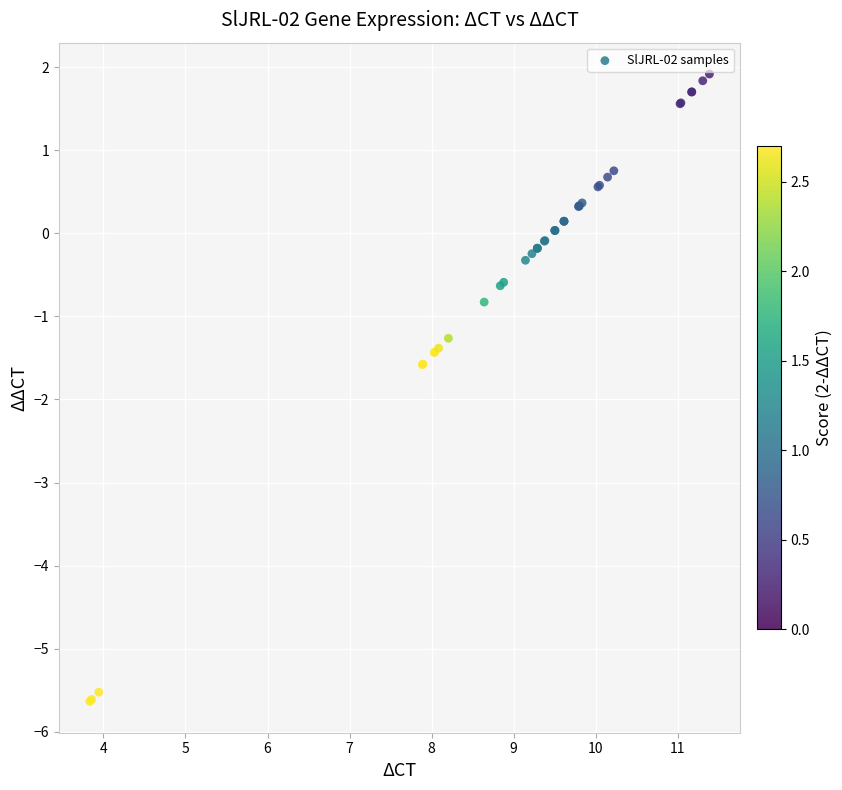

What Y value in the scatter plot is closest to -1?

-0.8